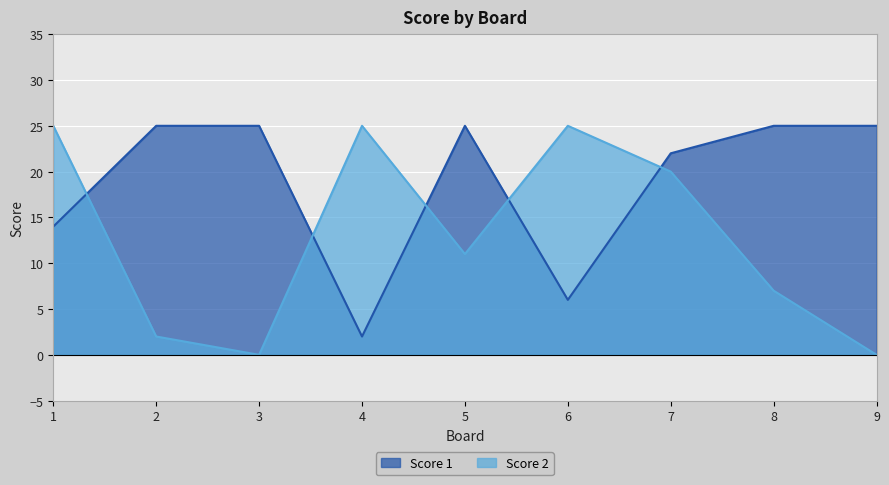

True or false: Score 1 has more than 1 interior local peaks.

False